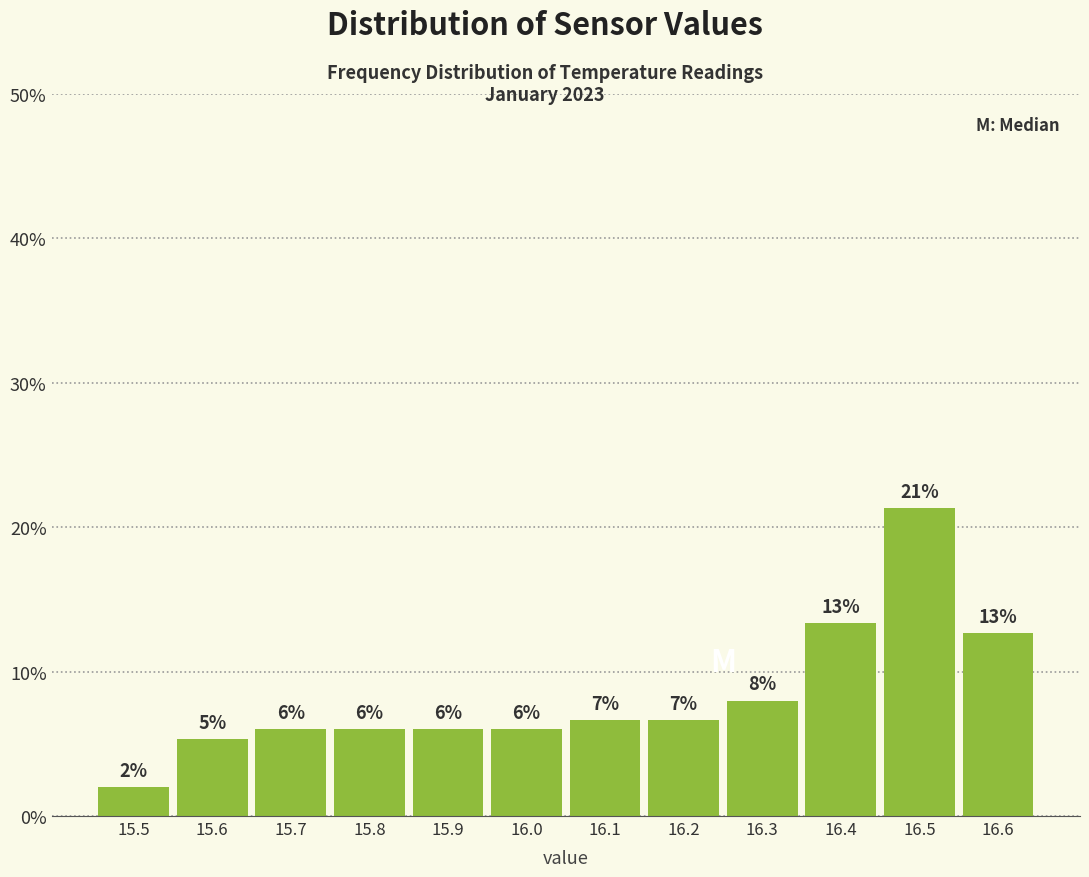

What is the label of the 2nd bar from the right?

16.5